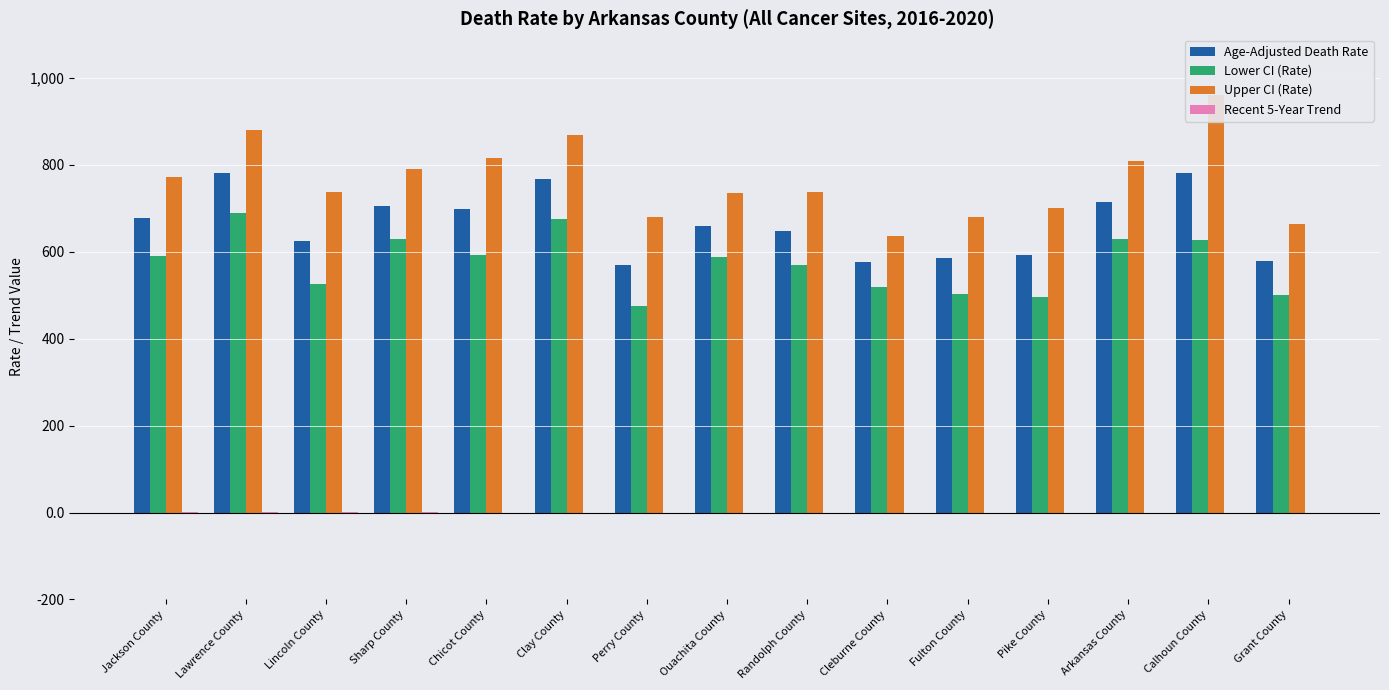

The value of Upper CI (Rate) at Grant County is 664.2. True or false?

True